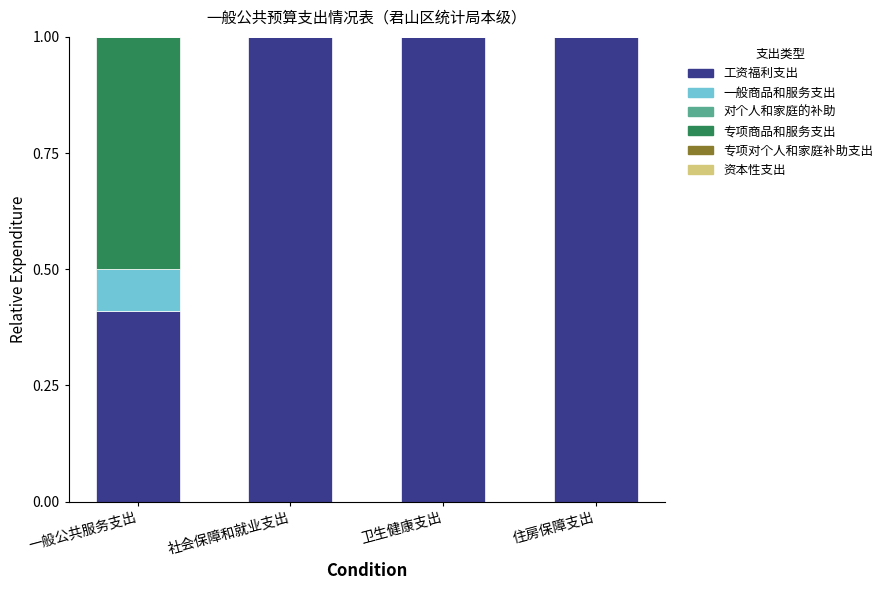

What is the highest value of the 工资福利支出 series?

1.0